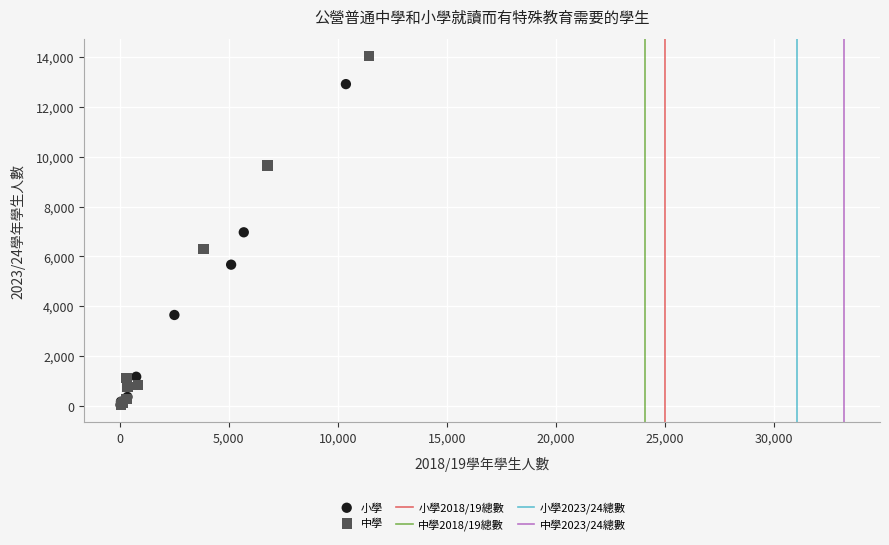

Which series has the widest spread of Y values?

中學